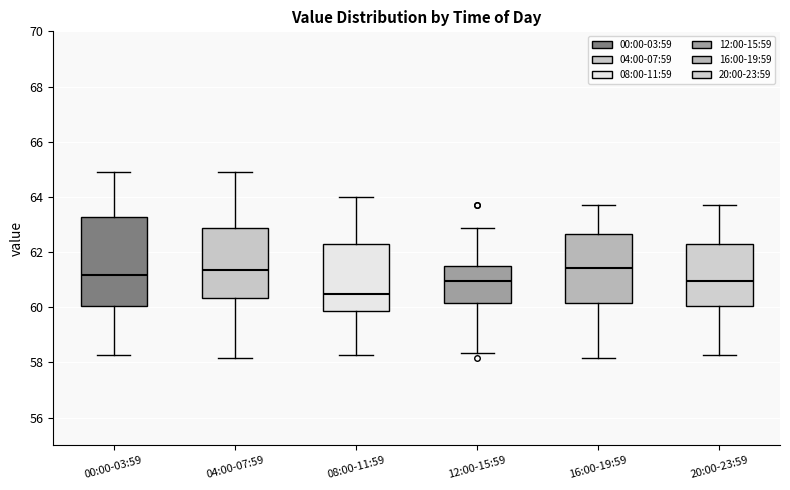

Where does the median line of the box for 08:00-11:59 sit on the y-axis? The values are not printed on the chart, so give them approximately, as read against the axis.

60.4